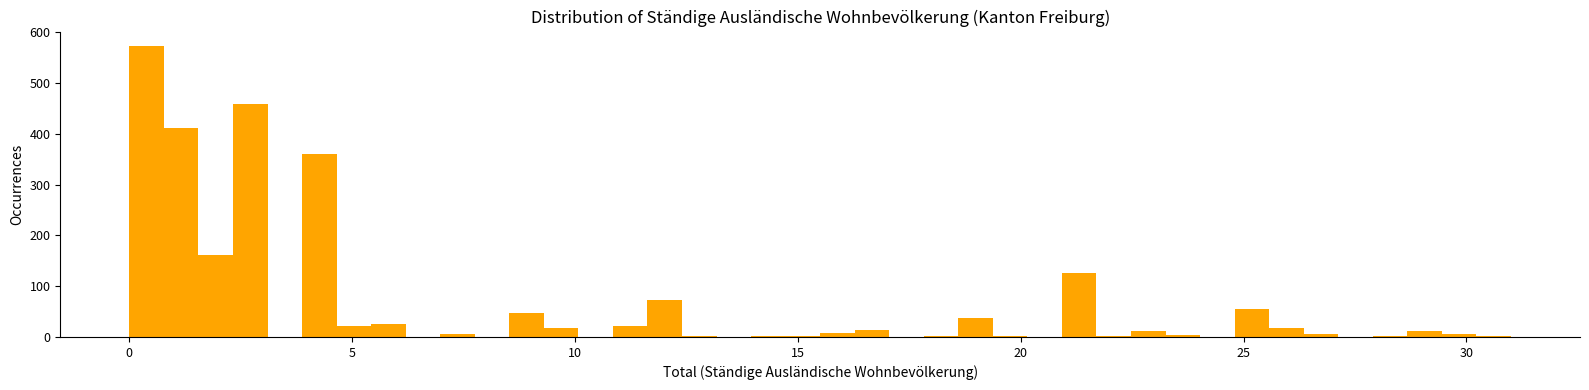

Around what value on the x-axis is the tallest bar? Give the approximate position of its centre, as read against the axis.

0.5